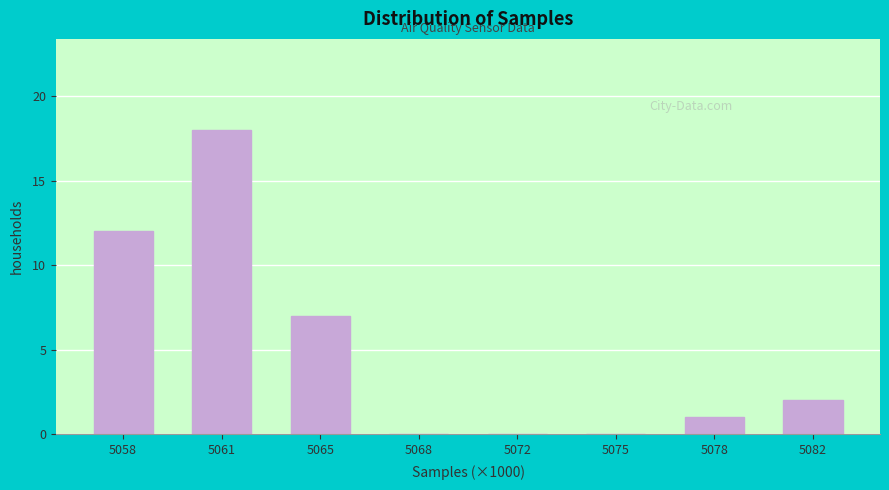

Reading right to left, list all the values displayed in this chart.

5082=2	5078=1	5075=0	5072=0	5068=0	5065=7	5061=18	5058=12